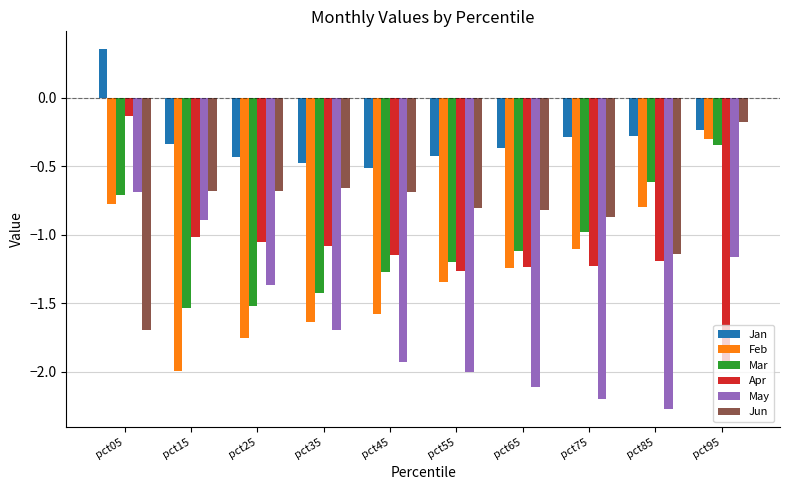

Between pct25 and pct65, which series saw the biggest shift?

May